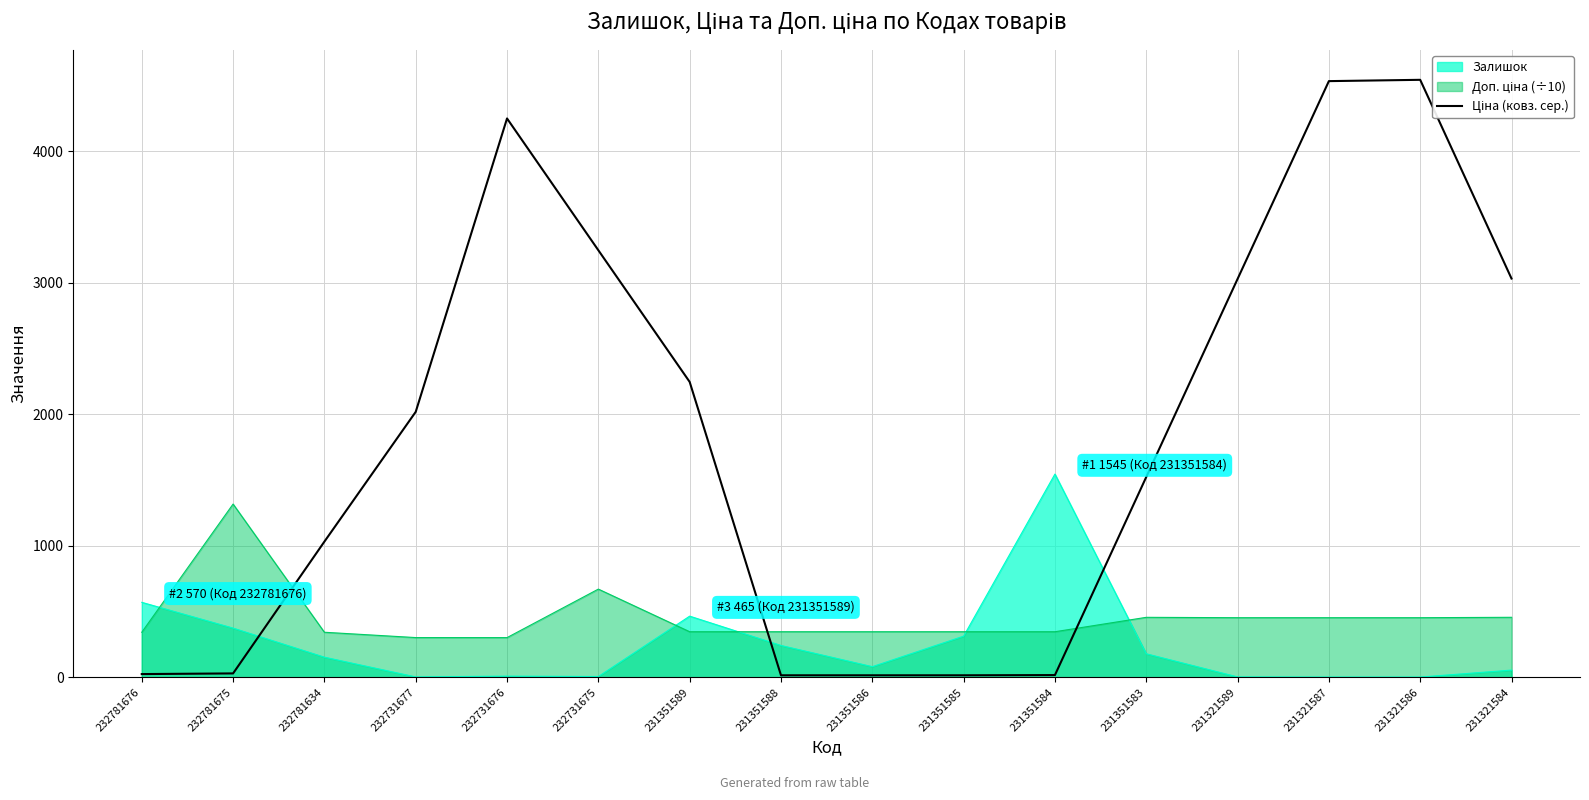

At which label is Залишок closest to 773?

232781676